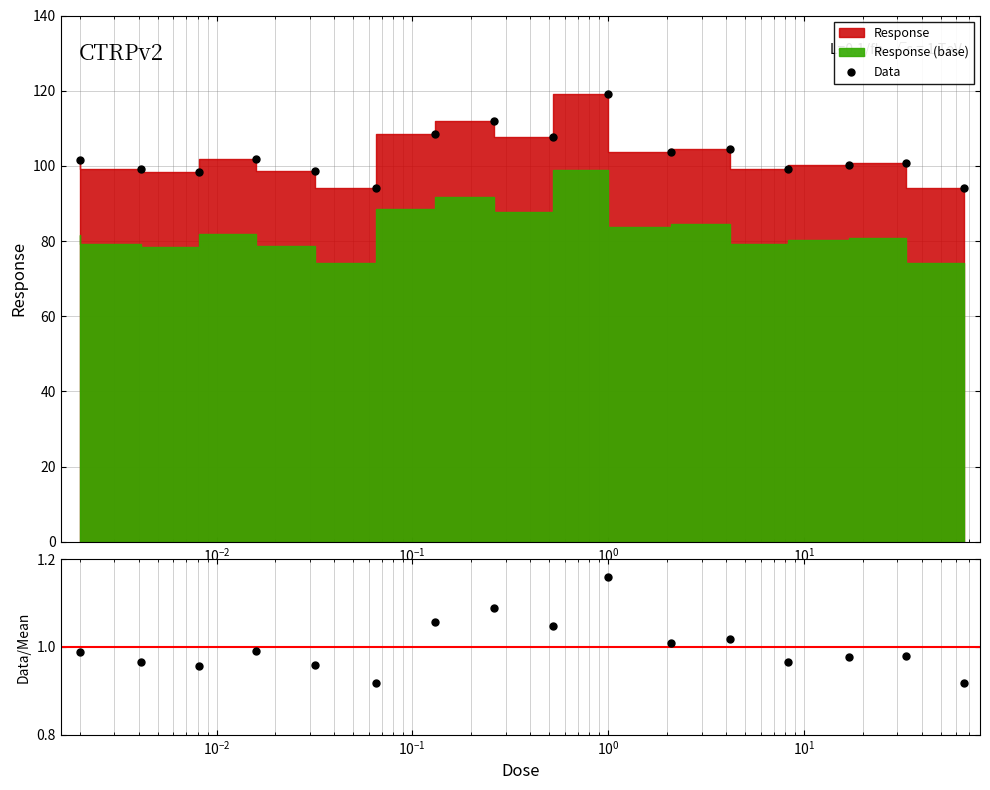

Is the value of Data/Mean at $\mathdefault{10^{-4}}$ greater than the value of Data at 9?

No